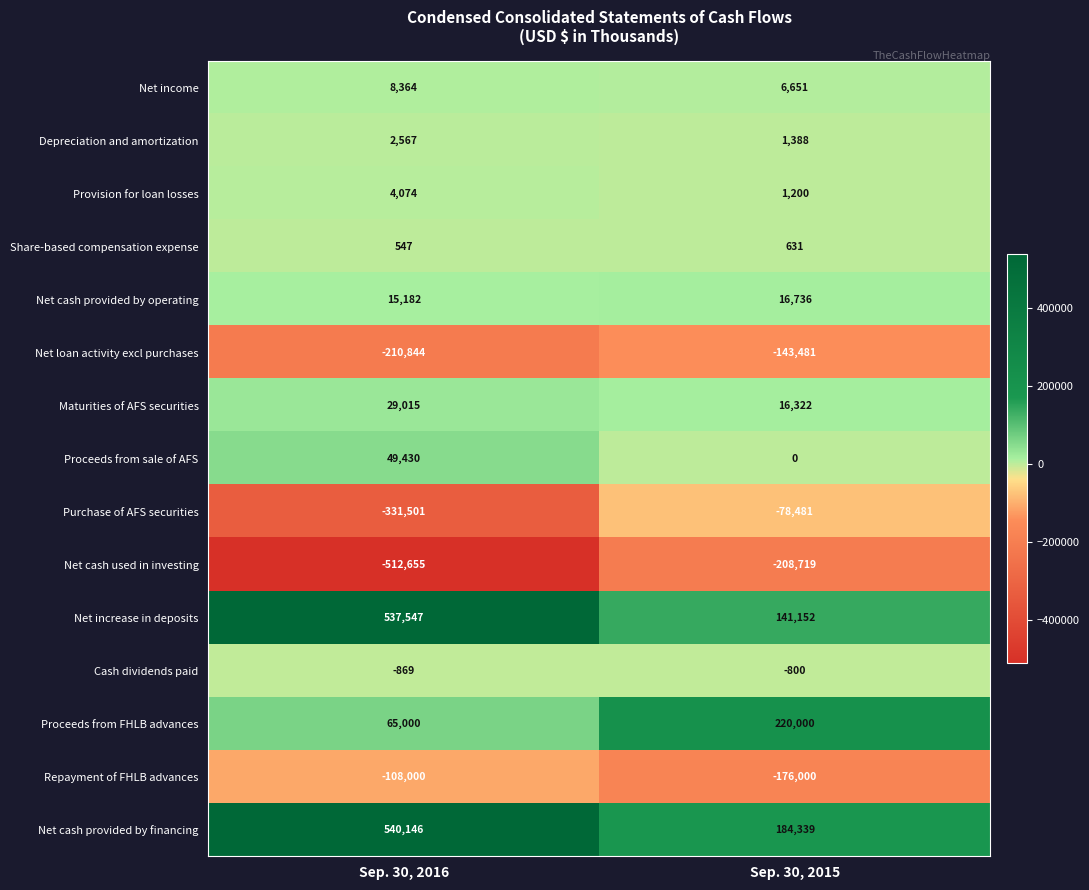

What is the difference between the Net loan activity excl purchases values at Sep. 30, 2016 and Sep. 30, 2015?

67363